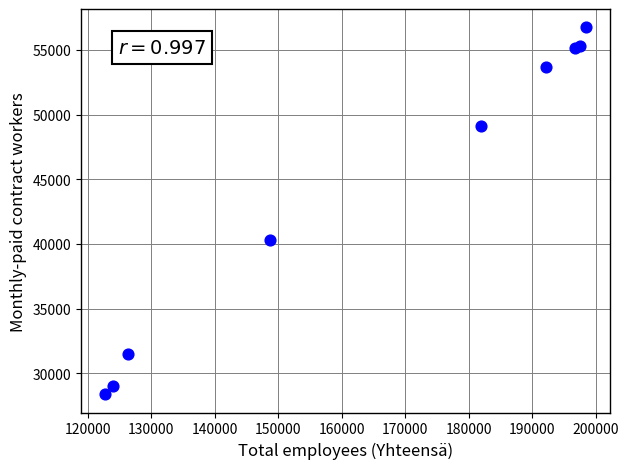

What Y value in the scatter plot is closest to 42562?

40324